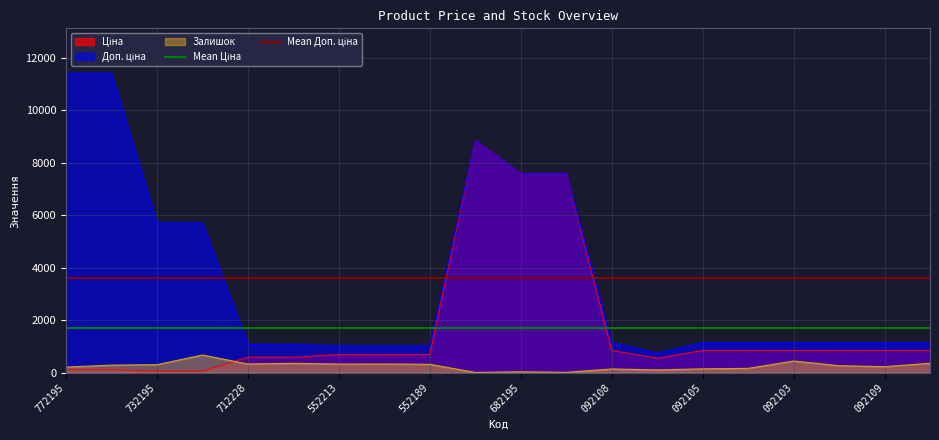

What is the value of the Mean Ціна point at the 1st from the left?

1707.2